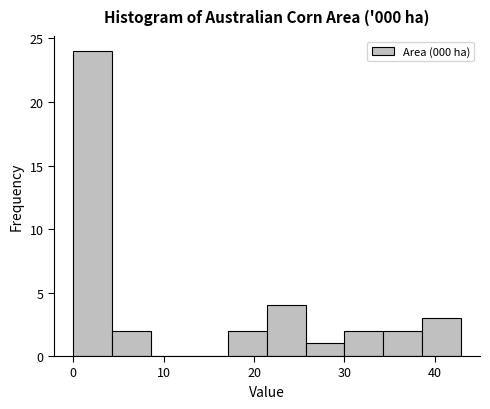

Reading left to right, transcribe this chart: for each bar, give the range it covers on the x-axis and its height. Neither the bar edges nor the heights are printed on the chart, so give them approximately, as read against the axes.

0 to 4: 24
4 to 9: 2
9 to 13: 0
13 to 17: 0
17 to 21: 2
21 to 26: 4
26 to 30: 1
30 to 34: 2
34 to 39: 2
39 to 43: 3